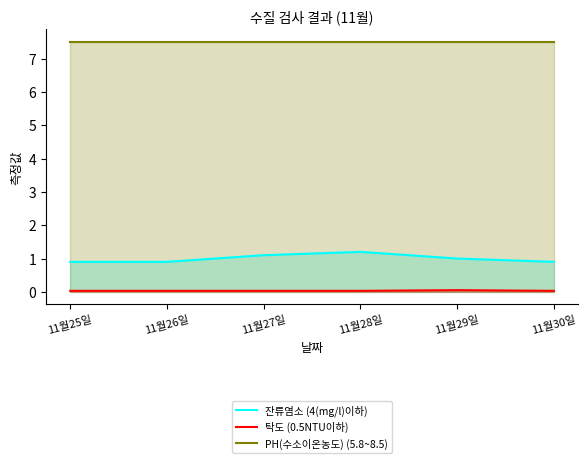

At which category is the sum across all series the highest?

11월28일